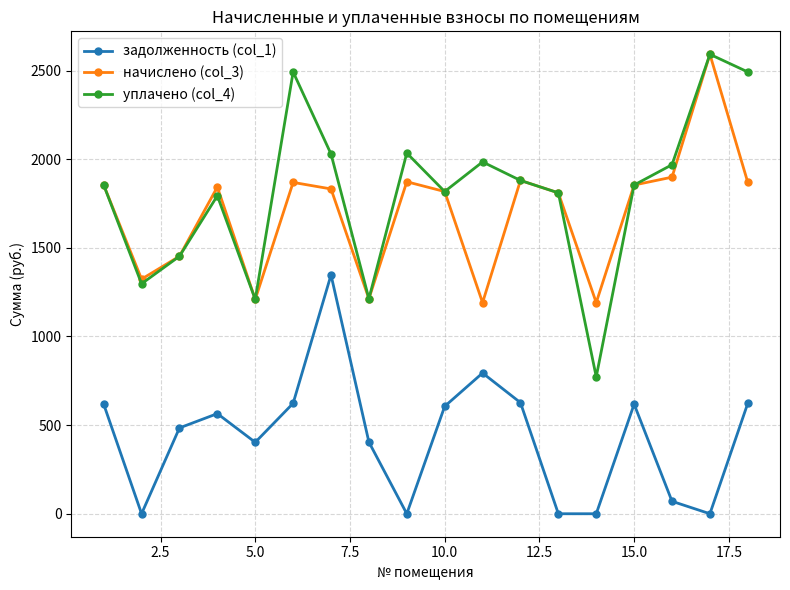

At how many categories does at least one series exceed 29?

18